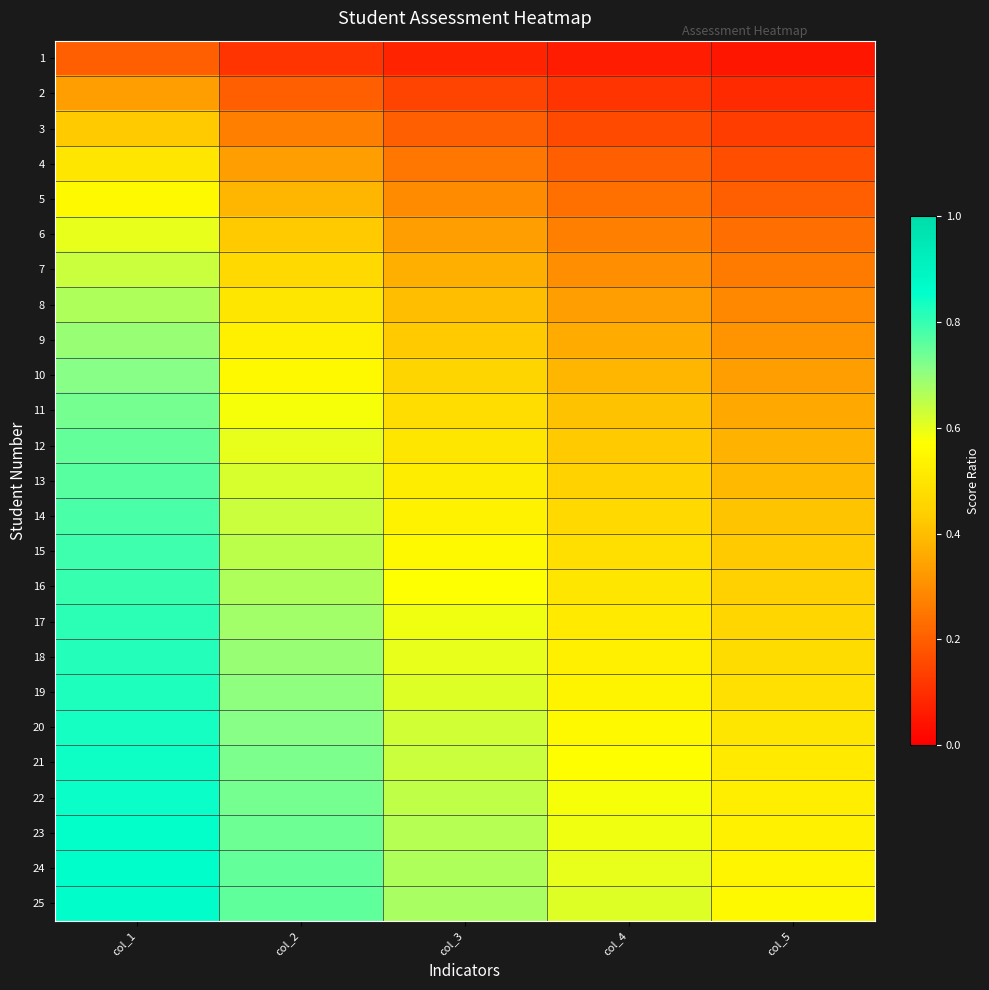

List the series in order of their peak value, highest first.

25, 24, 23, 22, 21, 20, 19, 18, 17, 16, 15, 14, 13, 12, 11, 10, 9, 8, 7, 6, 5, 4, 3, 2, 1